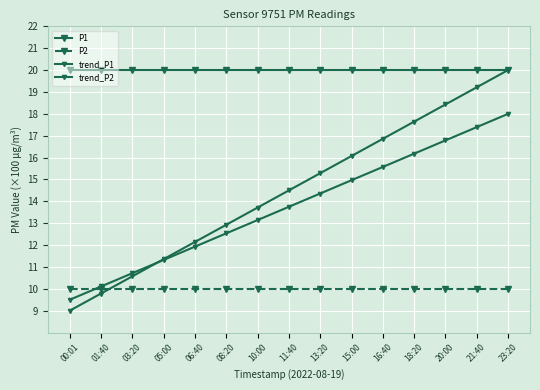

True or false: P2 and P1 intersect in this chart.

False